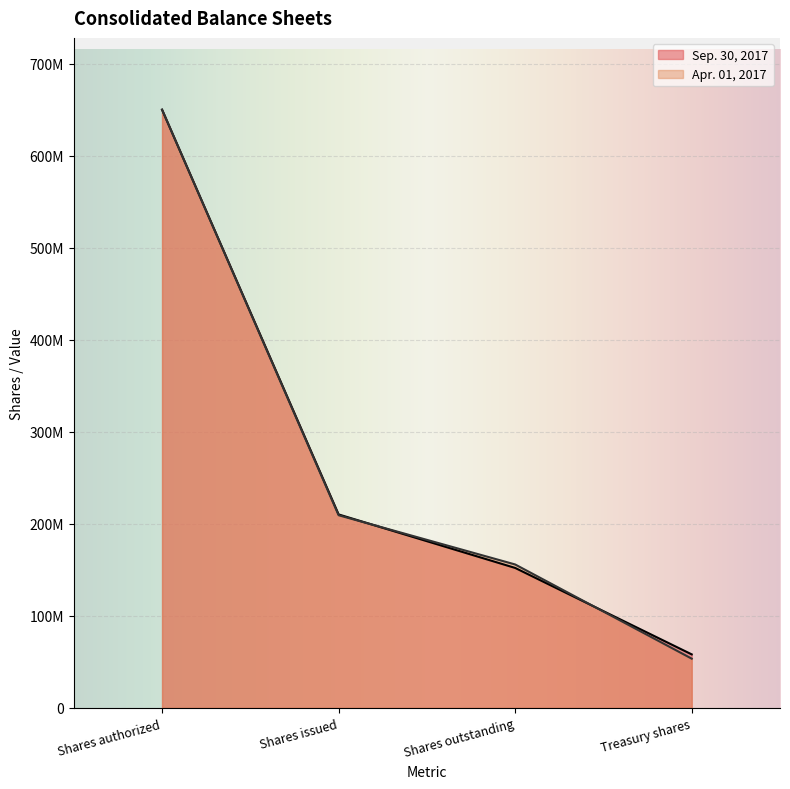

Is the value of Apr. 01, 2017 at Shares issued greater than the value of Sep. 30, 2017 at Shares outstanding?

Yes